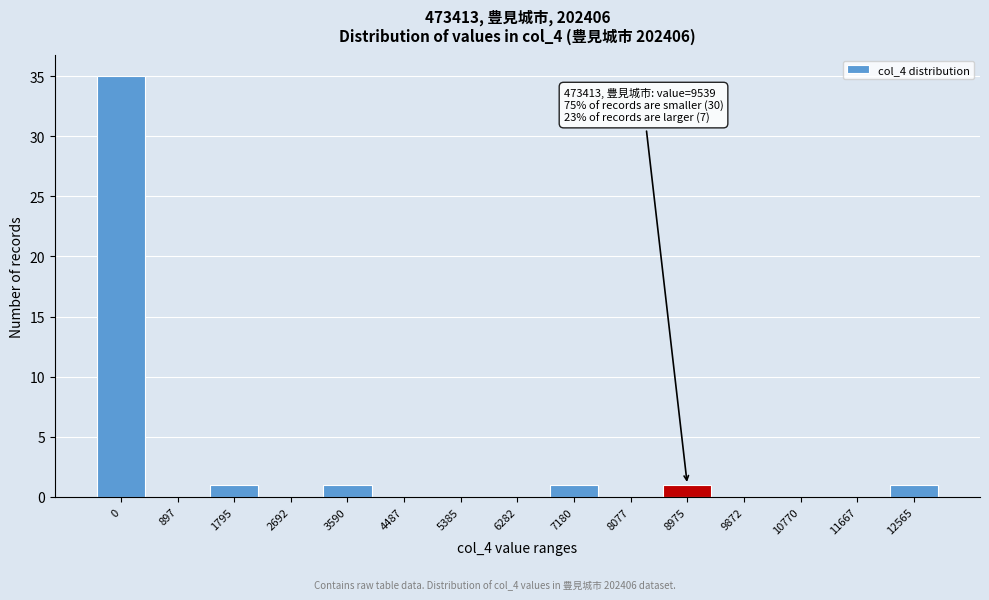

Reading left to right, extract all data points from this chart.

0=35	897=0	1795=1	2692=0	3590=1	4487=0	5385=0	6282=0	7180=1	8077=0	8975=1	9872=0	10770=0	11667=0	12565=1